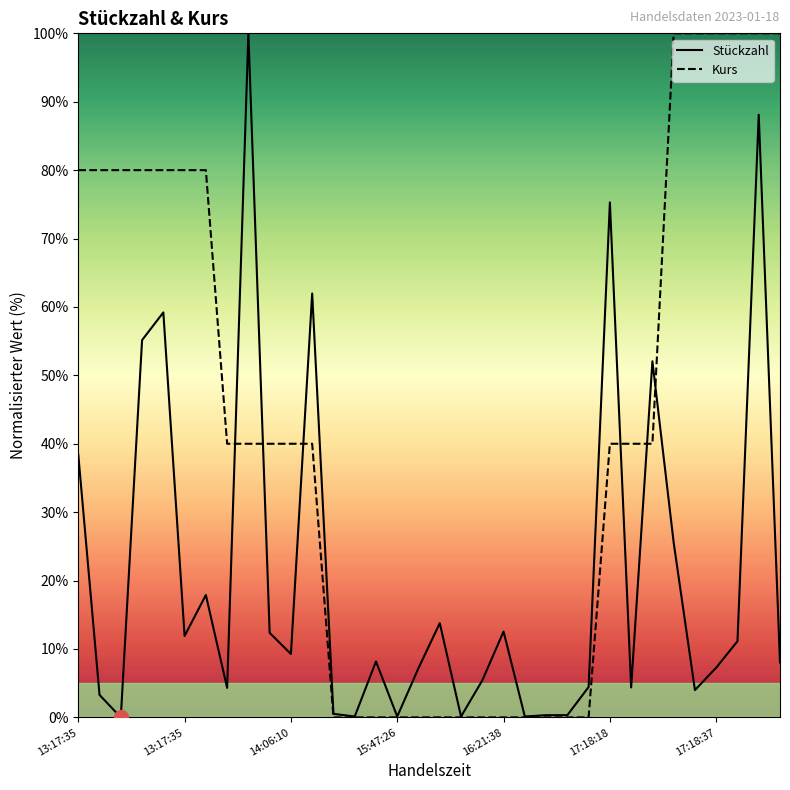

List the series in order of their overall mean, lowest first.

Stückzahl, Kurs